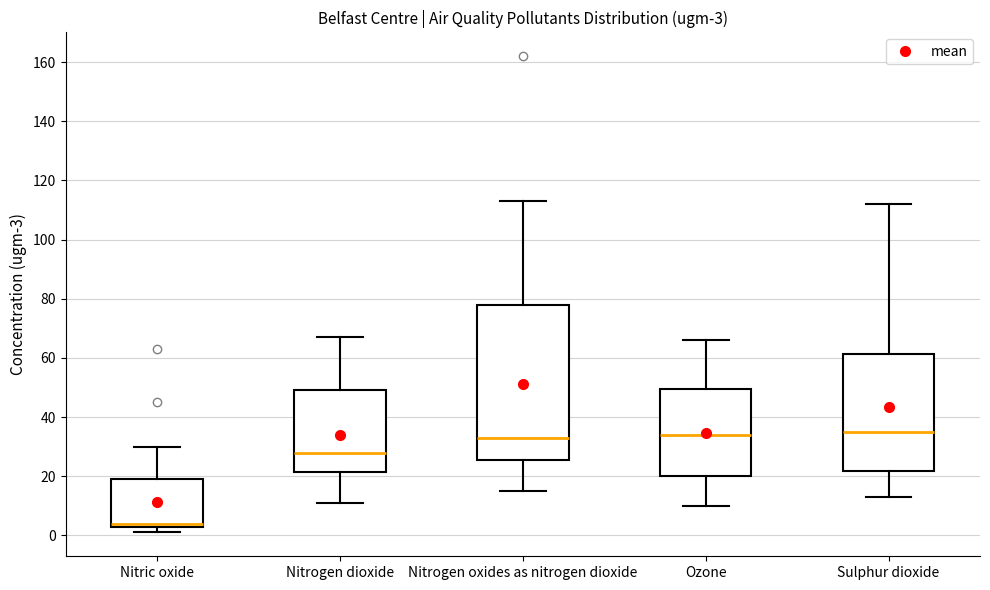

Comparing the boxes themselves (not the whiskers), which one is the tallest?

Nitrogen oxides as nitrogen dioxide